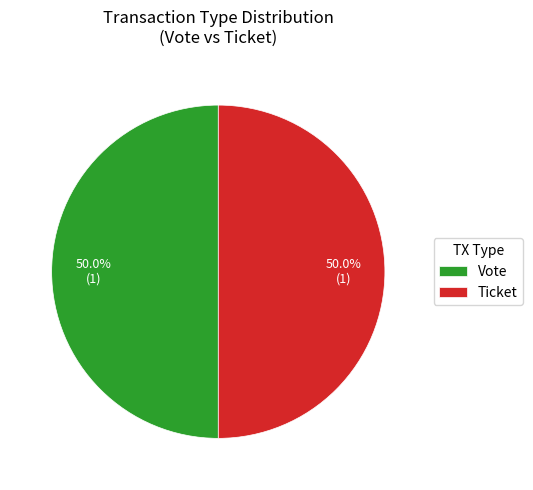

Combined, do Ticket and Vote account for over 50%?

Yes